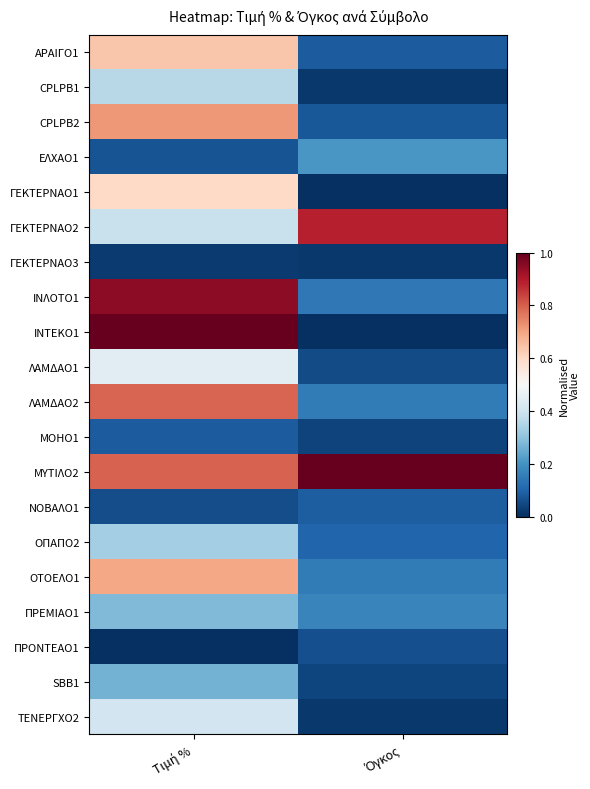

Reading left to right, list all the values displayed in this chart.

ΑΡΑΙΓΟ1: Τιμή %=0.6	Όγκος=0.1
CPLPB1: Τιμή %=0.4	Όγκος=0.0
CPLPB2: Τιμή %=0.7	Όγκος=0.1
ΕΛΧΑΟ1: Τιμή %=0.1	Όγκος=0.2
ΓΕΚΤΕΡΝΑΟ1: Τιμή %=0.6	Όγκος=0.0
ΓΕΚΤΕΡΝΑΟ2: Τιμή %=0.4	Όγκος=0.9
ΓΕΚΤΕΡΝΑΟ3: Τιμή %=0.0	Όγκος=0.0
ΙΝΛΟΤΟ1: Τιμή %=0.9	Όγκος=0.1
ΙΝΤΕΚΟ1: Τιμή %=1.0	Όγκος=0.0
ΛΑΜΔΑΟ1: Τιμή %=0.4	Όγκος=0.1
ΛΑΜΔΑΟ2: Τιμή %=0.8	Όγκος=0.1
ΜΟΗΟ1: Τιμή %=0.1	Όγκος=0.0
ΜΥΤΙΛΟ2: Τιμή %=0.8	Όγκος=1.0
ΝΟΒΑΛΟ1: Τιμή %=0.1	Όγκος=0.1
ΟΠΑΠΟ2: Τιμή %=0.3	Όγκος=0.1
ΟΤΟΕΛΟ1: Τιμή %=0.7	Όγκος=0.1
ΠΡΕΜΙΑΟ1: Τιμή %=0.3	Όγκος=0.2
ΠΡΟΝΤΕΑΟ1: Τιμή %=0.0	Όγκος=0.1
SBB1: Τιμή %=0.3	Όγκος=0.0
ΤΕΝΕΡΓΧΟ2: Τιμή %=0.4	Όγκος=0.0